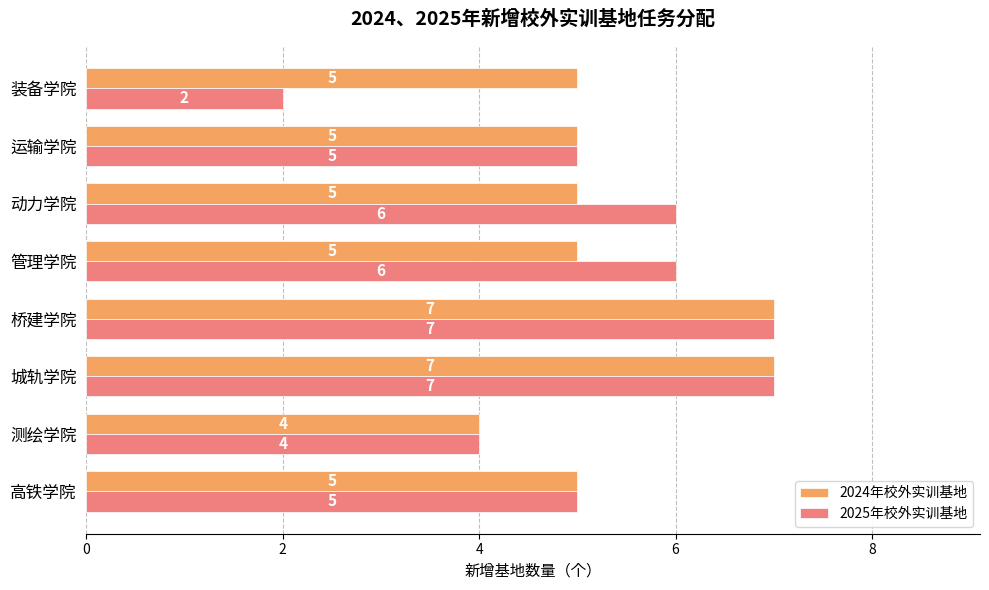

What is the average value of the 2025年校外实训基地 series?

5